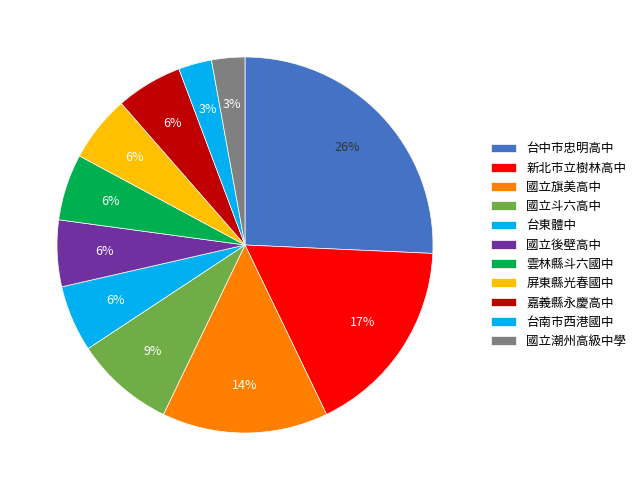

Is there any slice that represents more than half of the pie?

No